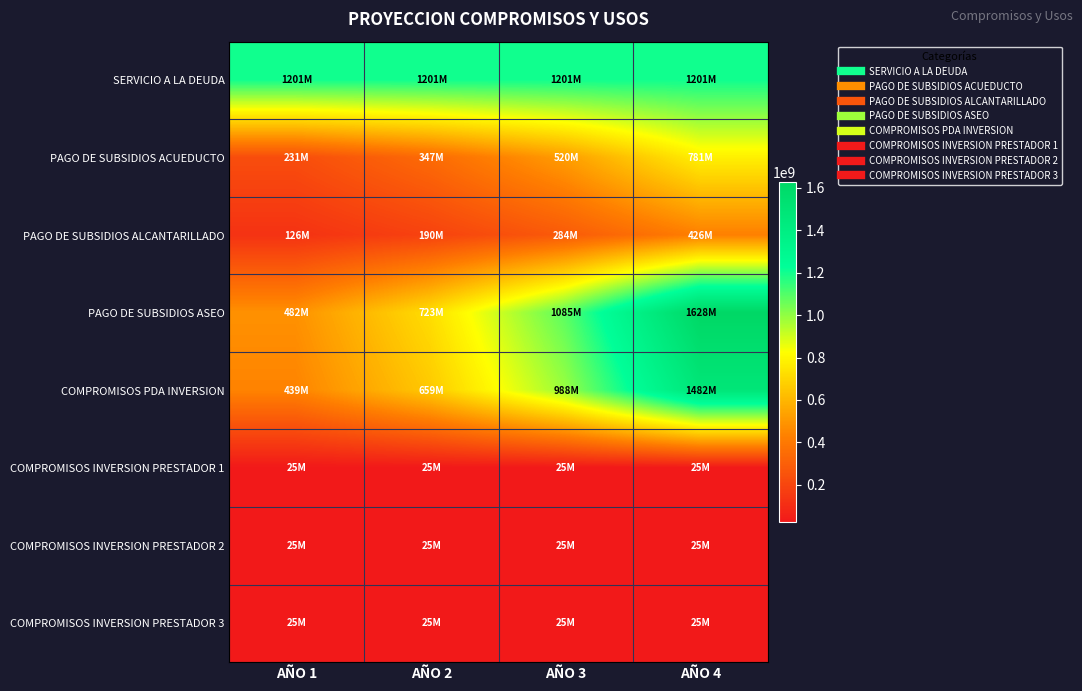

Reading left to right, list all the values displayed in this chart.

SERVICIO A LA DEUDA: AÑO 1=1201261613	AÑO 2=1201261613	AÑO 3=1201261613	AÑO 4=1201261130
PAGO DE SUBSIDIOS ACUEDUCTO: AÑO 1=231267927	AÑO 2=346901890	AÑO 3=520352835	AÑO 4=780529253
PAGO DE SUBSIDIOS ALCANTARILLADO: AÑO 1=126367387	AÑO 2=189551080	AÑO 3=284326620	AÑO 4=426489931
PAGO DE SUBSIDIOS ASEO: AÑO 1=482315881	AÑO 2=723473821	AÑO 3=1085210732	AÑO 4=1627816098
COMPROMISOS PDA INVERSION: AÑO 1=439183642	AÑO 2=658775463	AÑO 3=988163194	AÑO 4=1482244791
COMPROMISOS INVERSION PRESTADOR 1: AÑO 1=25000000	AÑO 2=25000000	AÑO 3=25000000	AÑO 4=25000000
COMPROMISOS INVERSION PRESTADOR 2: AÑO 1=25000000	AÑO 2=25000000	AÑO 3=25000000	AÑO 4=25000000
COMPROMISOS INVERSION PRESTADOR 3: AÑO 1=25000000	AÑO 2=25000000	AÑO 3=25000000	AÑO 4=25000000